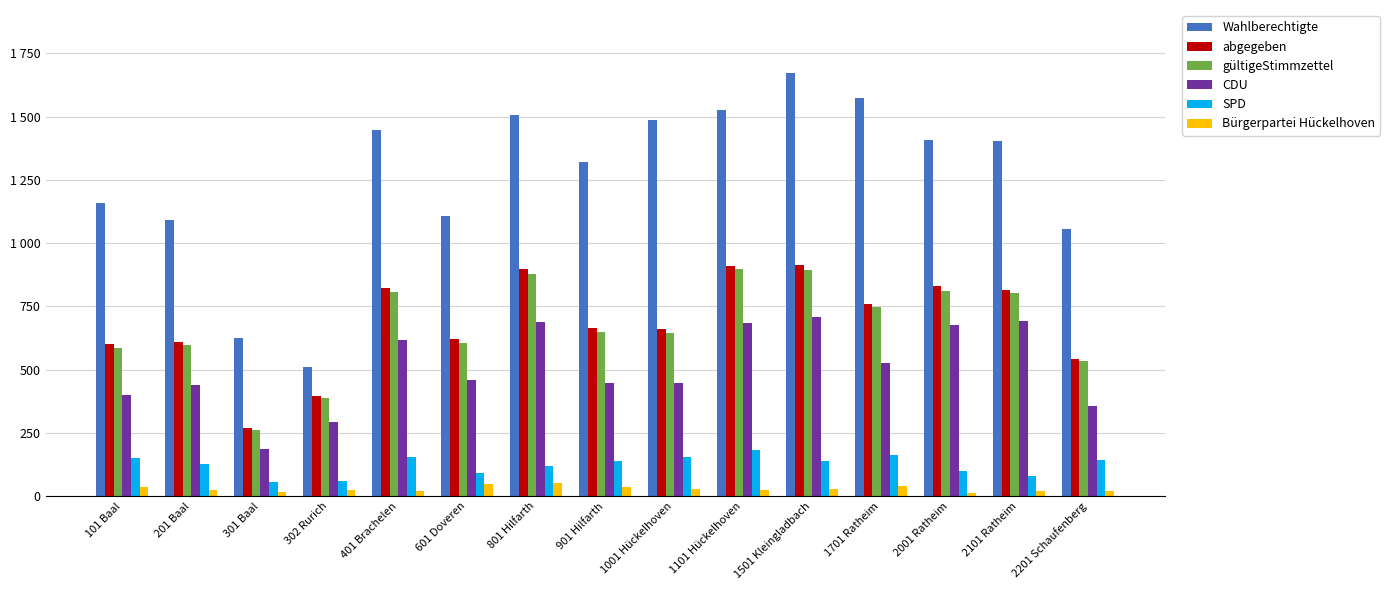

True or false: gültigeStimmzettel has a value of 263 at 601 Doveren.

False